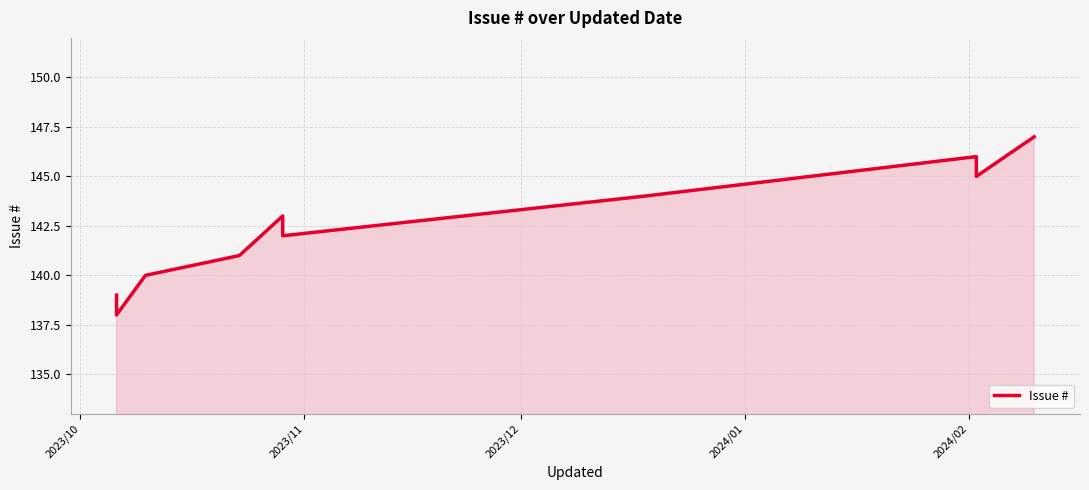

Reading right to left, what are all the values shown in this chart?

147	145	146	144	142	143	141	140	138	139